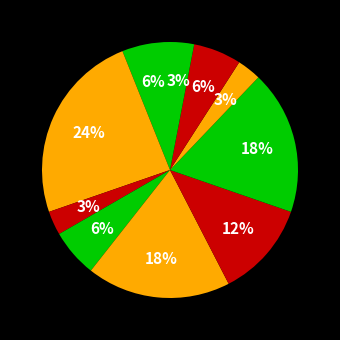

How many segments does this pie chart have?

10